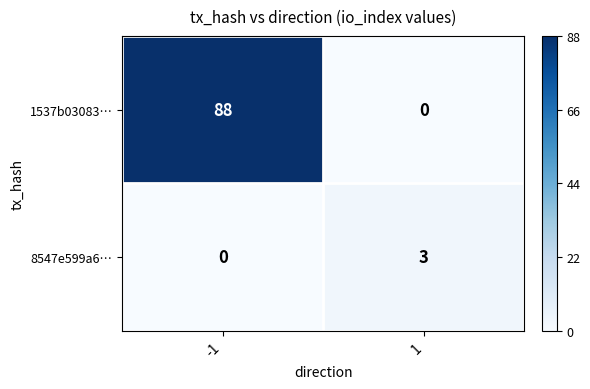

How many distinct data groups are displayed?

2